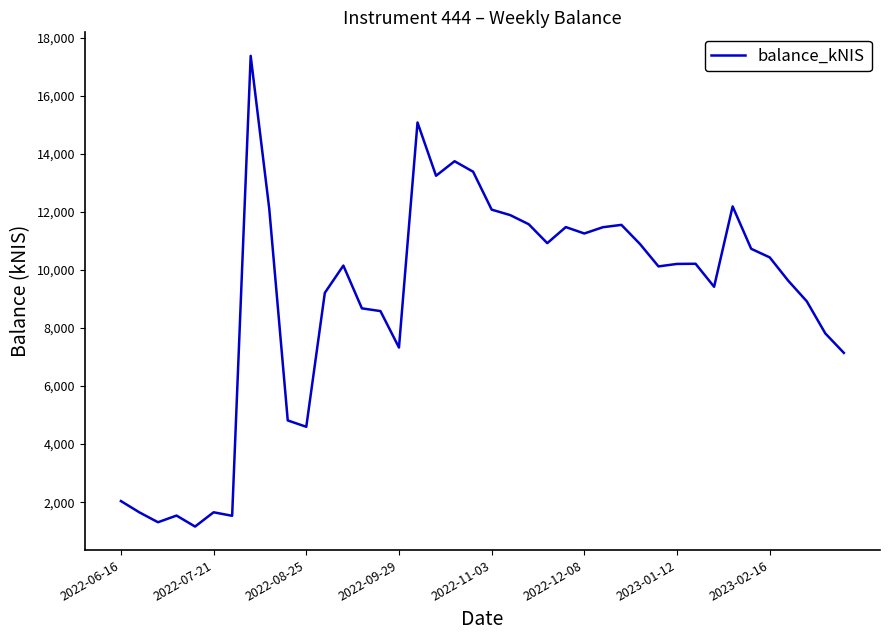

How many distinct data groups are displayed?

1